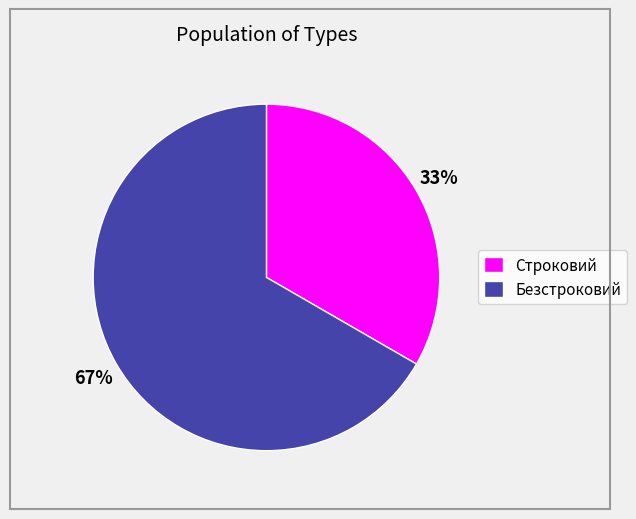

To the nearest percent, what is the combined percentage of Строковий and Безстроковий?

100%